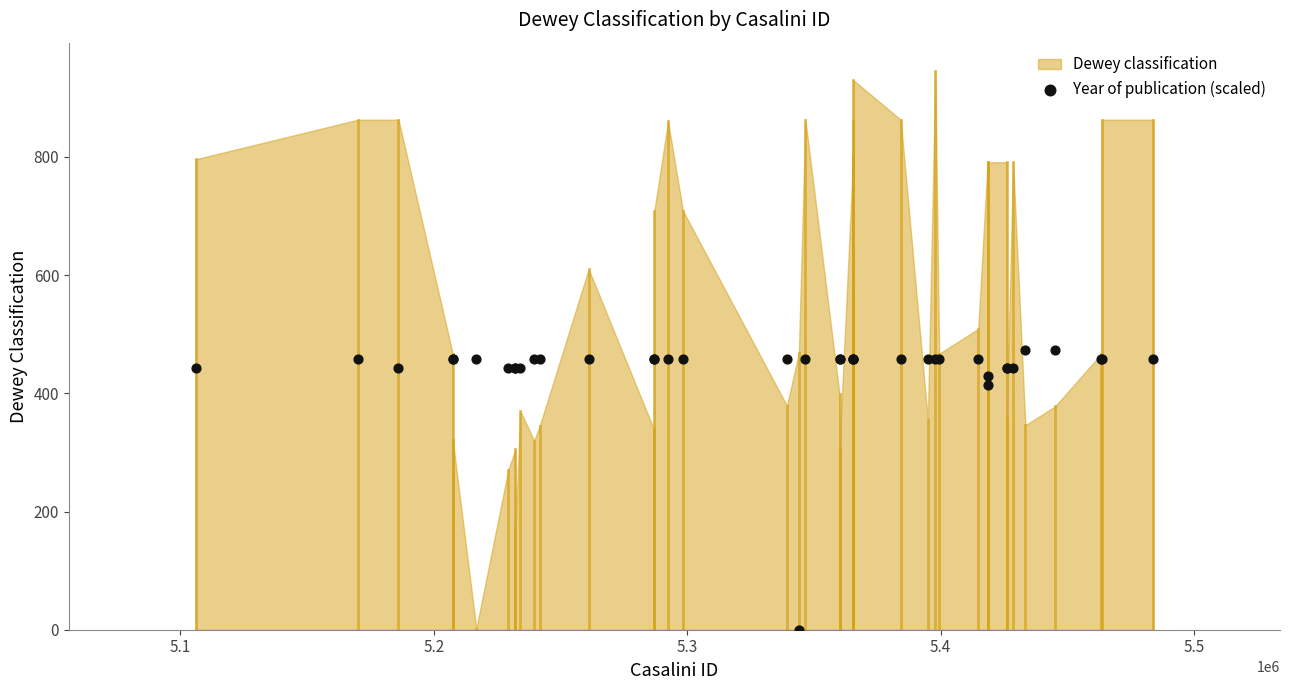

What Y value in the scatter plot is closest to 236?

413.9